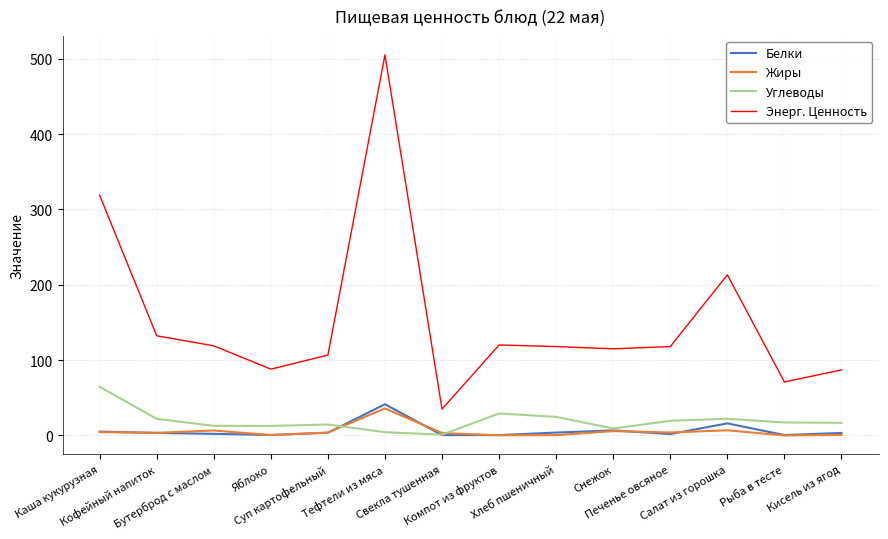

Is this an area chart (filled region under the line)?

No